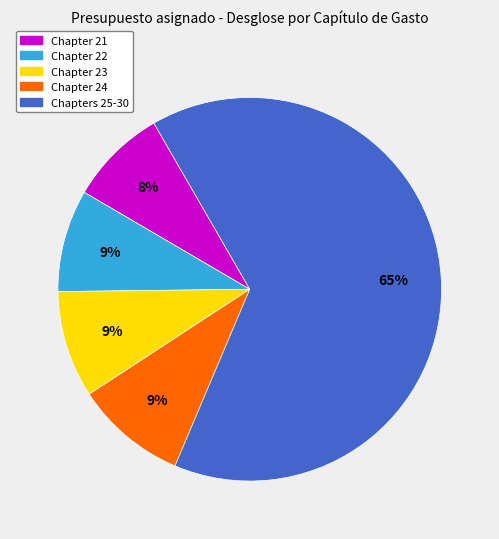

To the nearest percent, what is the average slice percentage?

20%